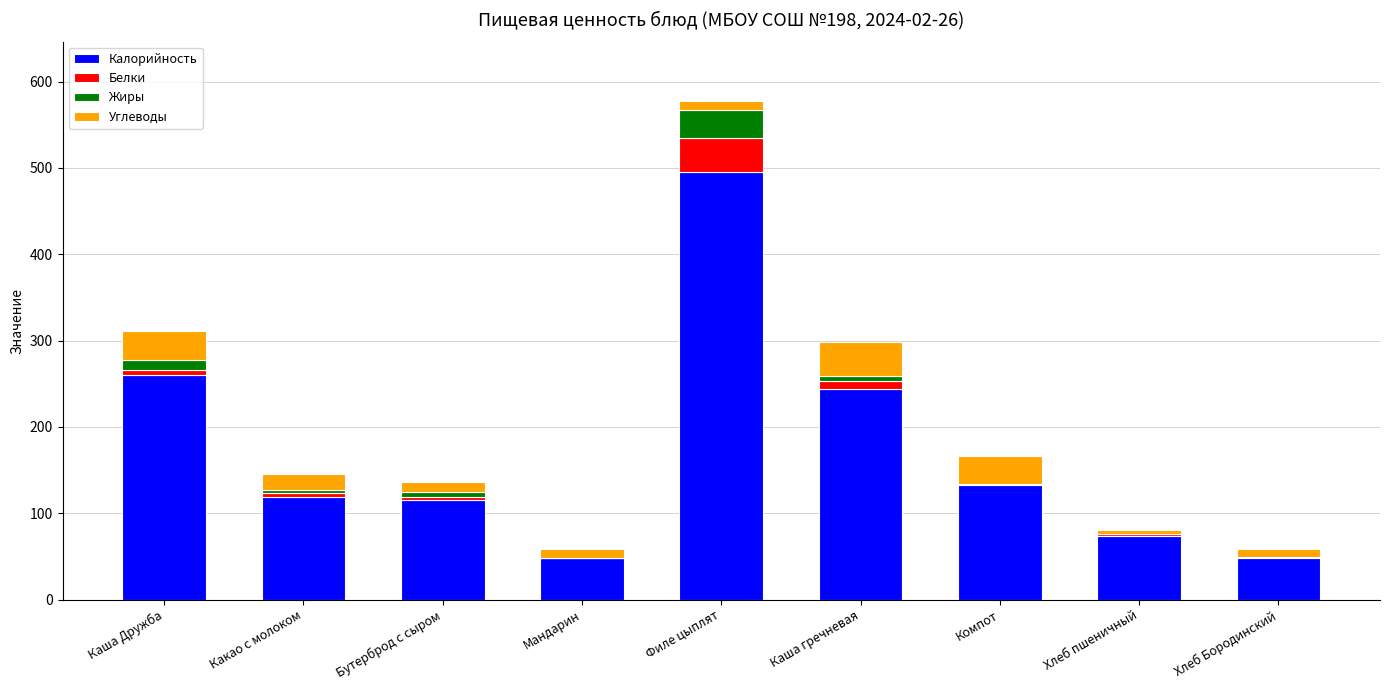

Where is Калорийность nearest to the value 271?

Каша Дружба